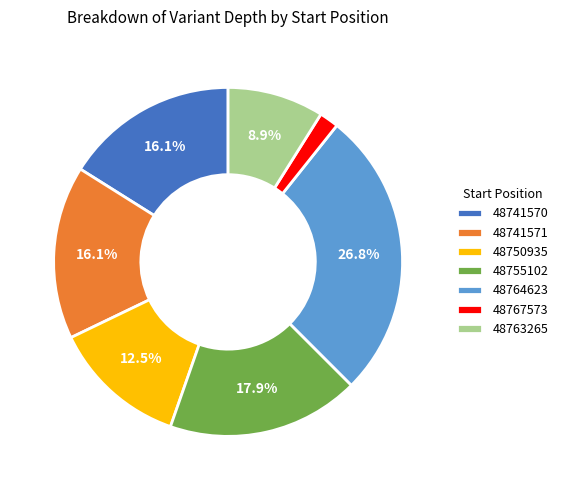

What is the total percentage of 48764623 and 48763265?

35.7%